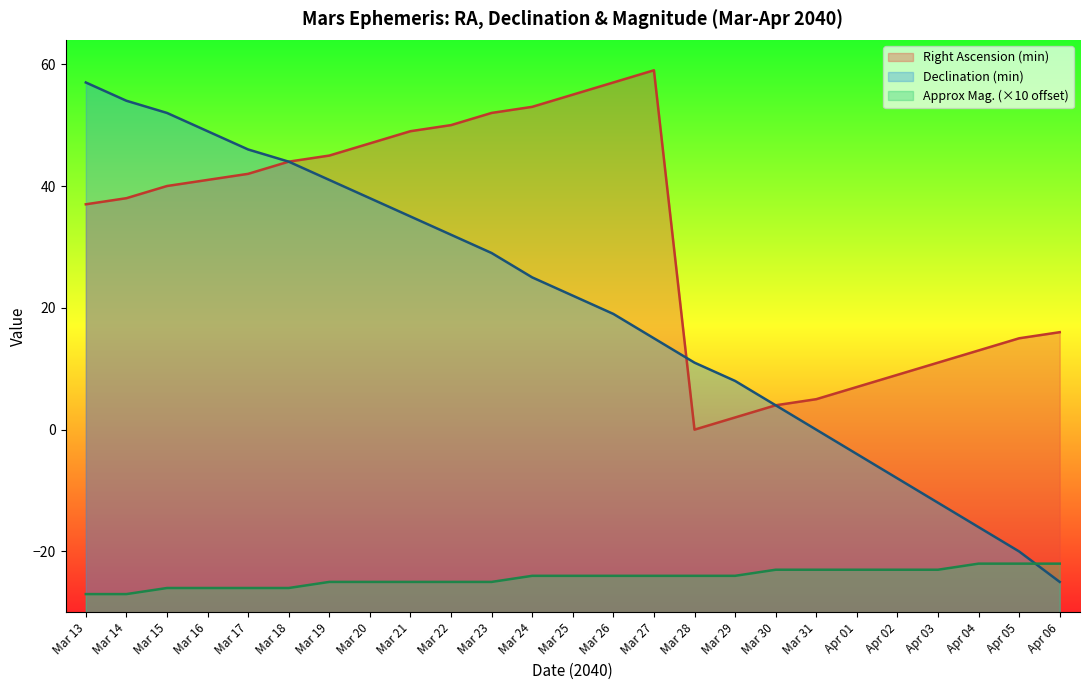

What position from the right is Mar 25?

13